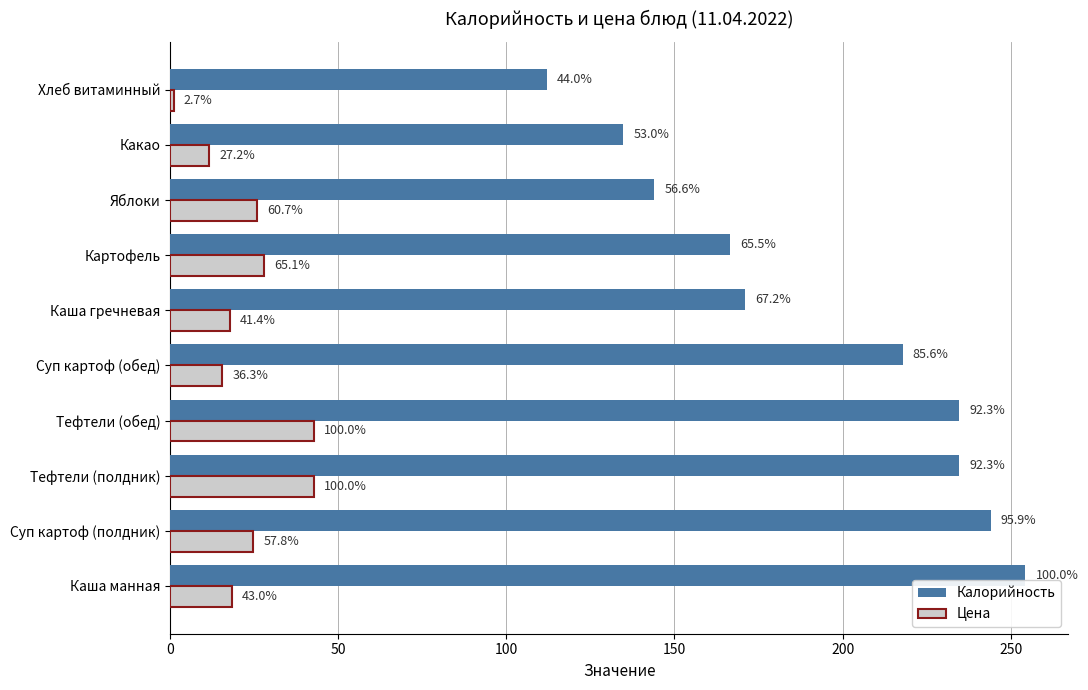

What are all the series names shown in the legend?

Калорийность, Цена